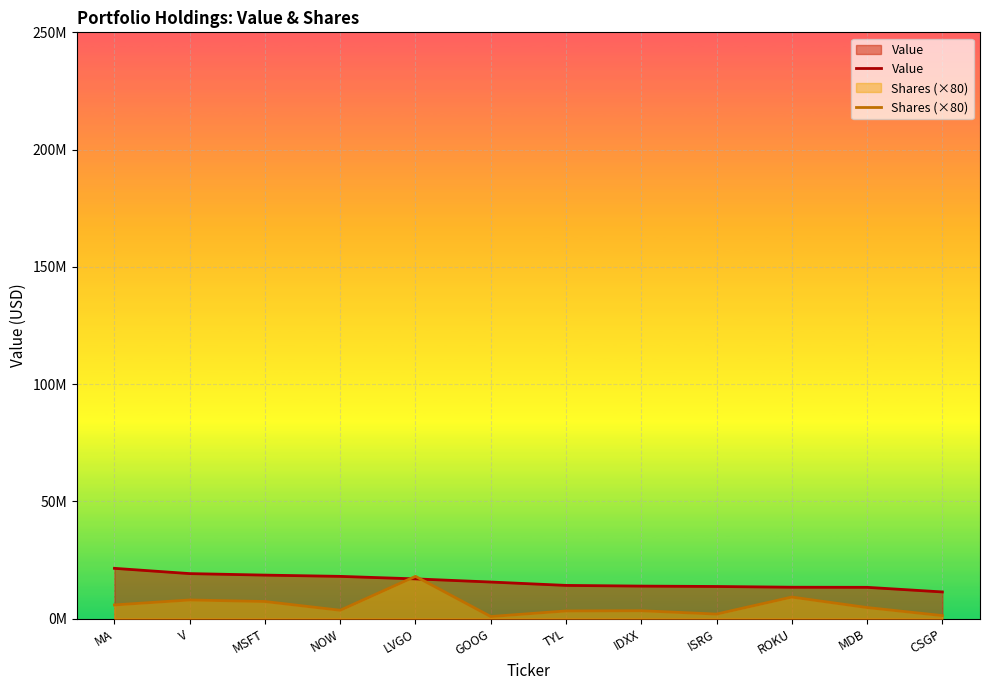

What are all the series names shown in the legend?

Value, Shares (×80)